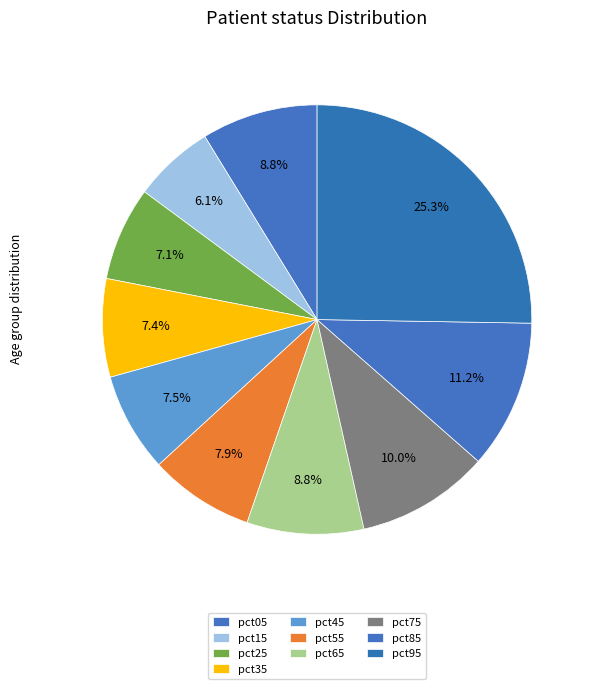

How many slices are in this pie chart?

10